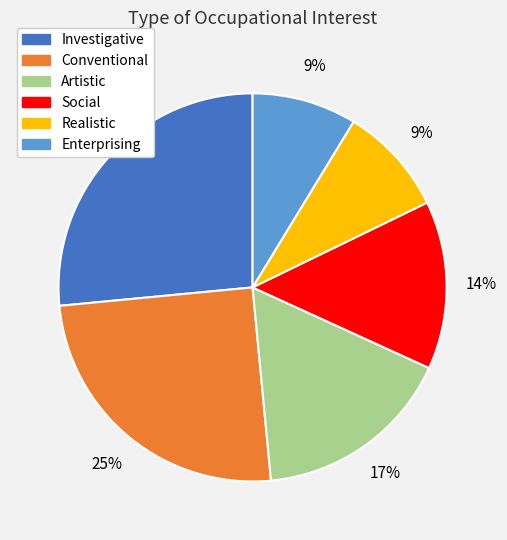

Combined, do Artistic and Realistic account for over 50%?

No